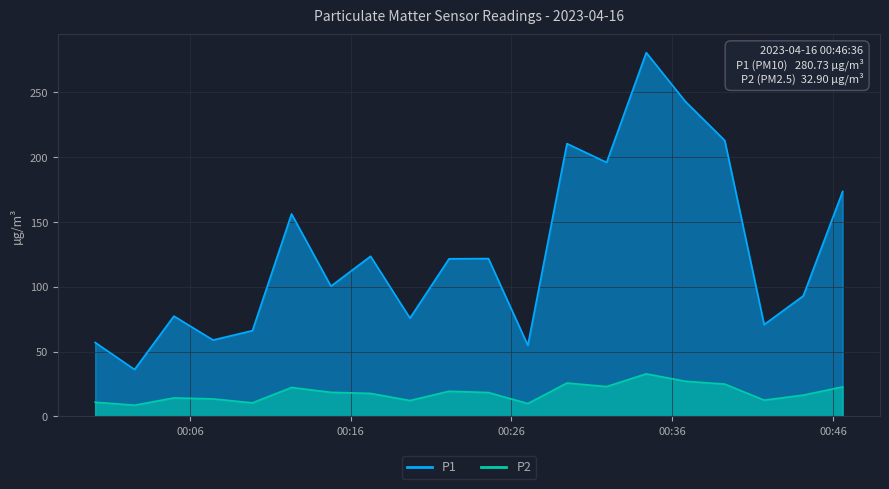

True or false: P1 and P2 intersect in this chart.

False